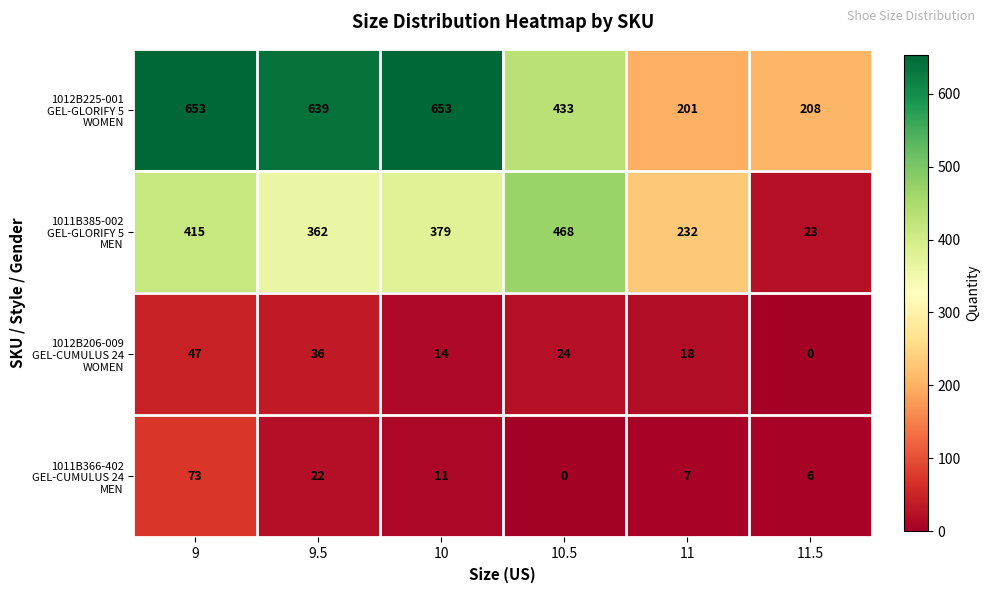

Count the number of categories in the chart.

6